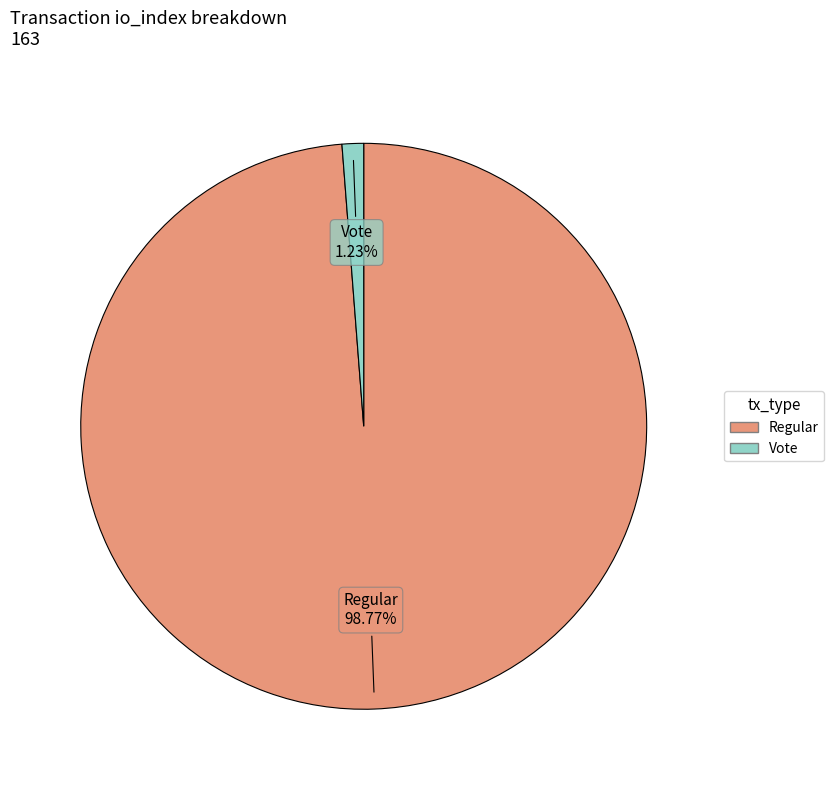

How many segments does this pie chart have?

2